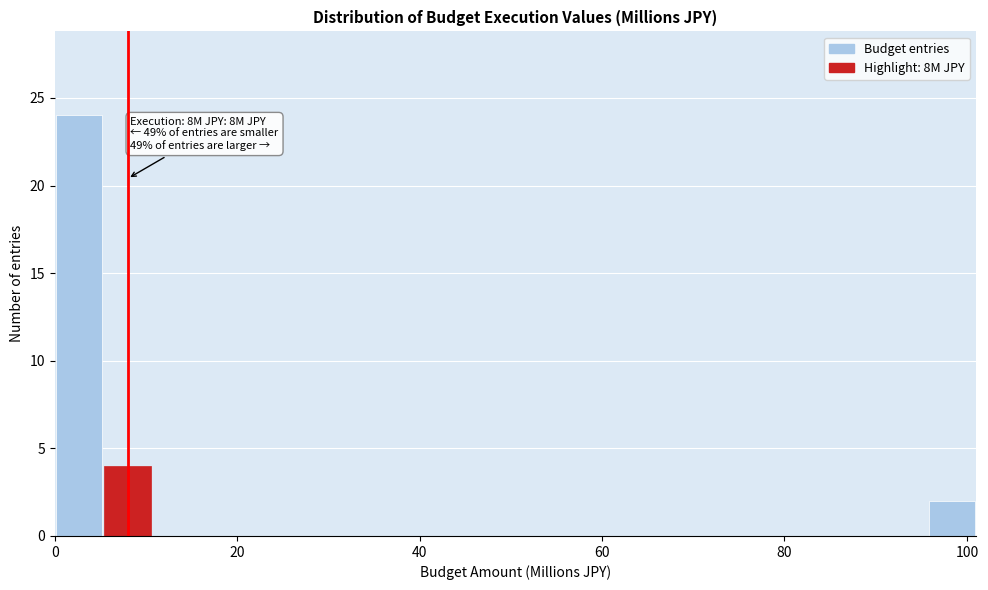

Read against the x-axis, roughly where is the centre of the tallest bar?

2